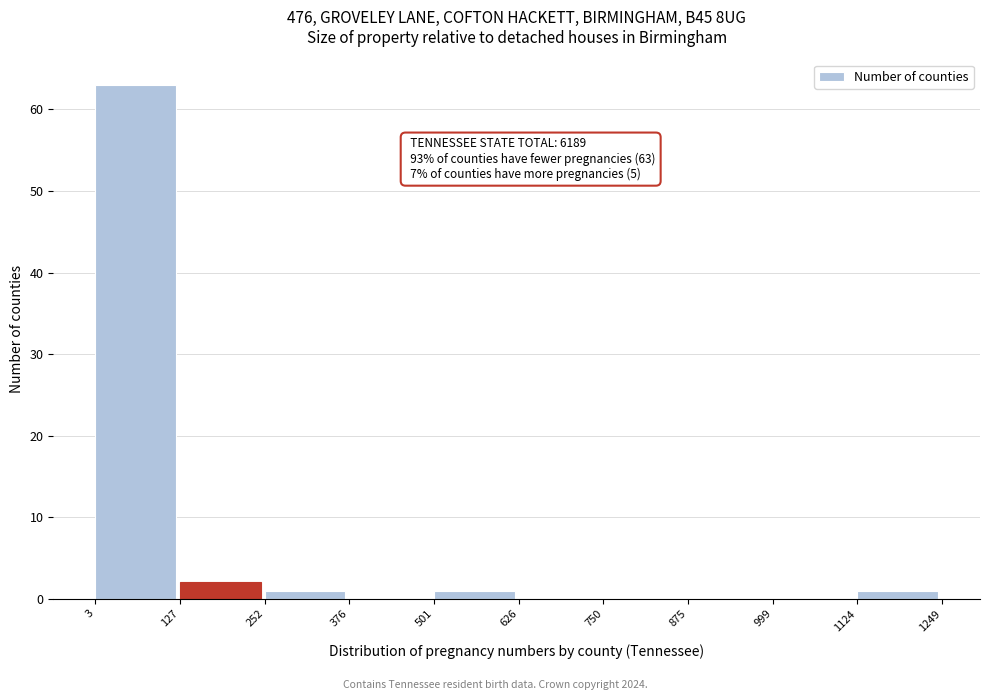

Which range on the x-axis has the tallest bar?

3 to 127